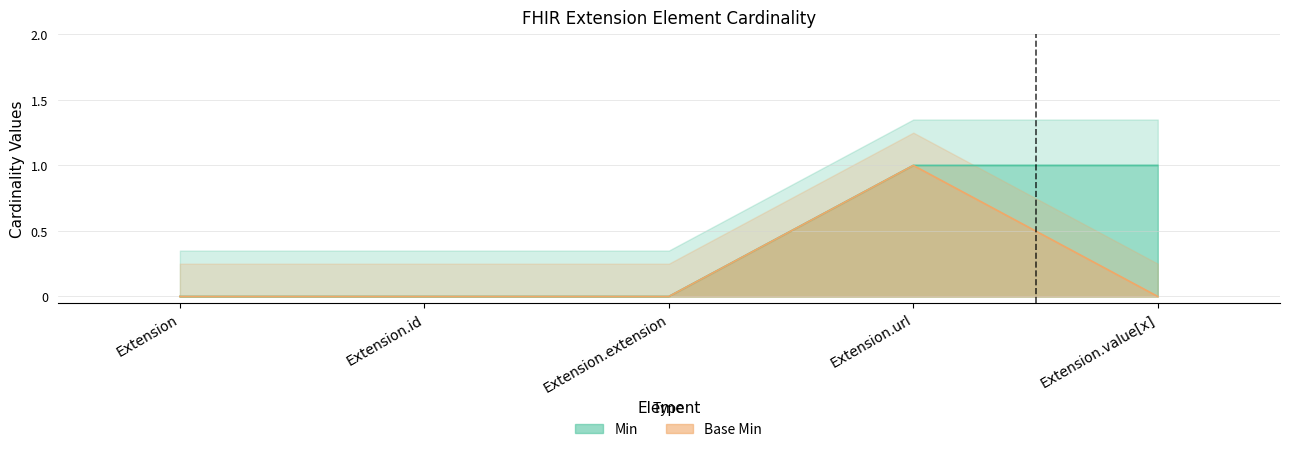

Reading left to right, transcribe all the data shown in this chart.

Min: 0	0	0	1	1
Base Min: 0	0	0	1	0